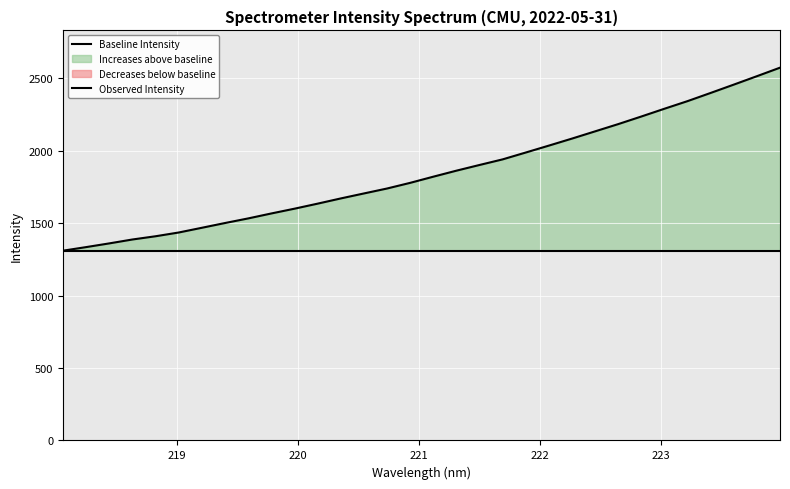

What position from the left is 221.3083?

18